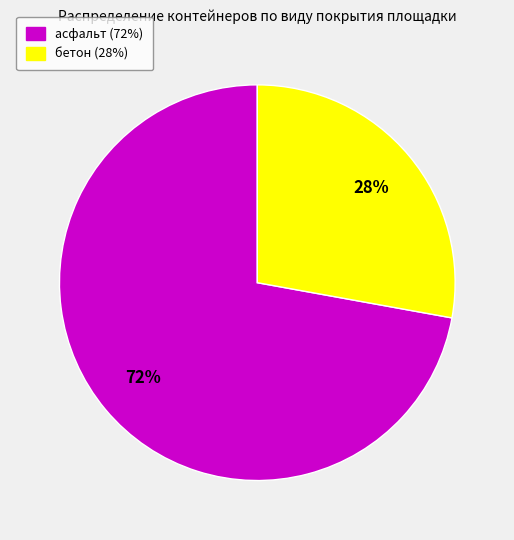

To the nearest percent, what is the average slice percentage?

50%